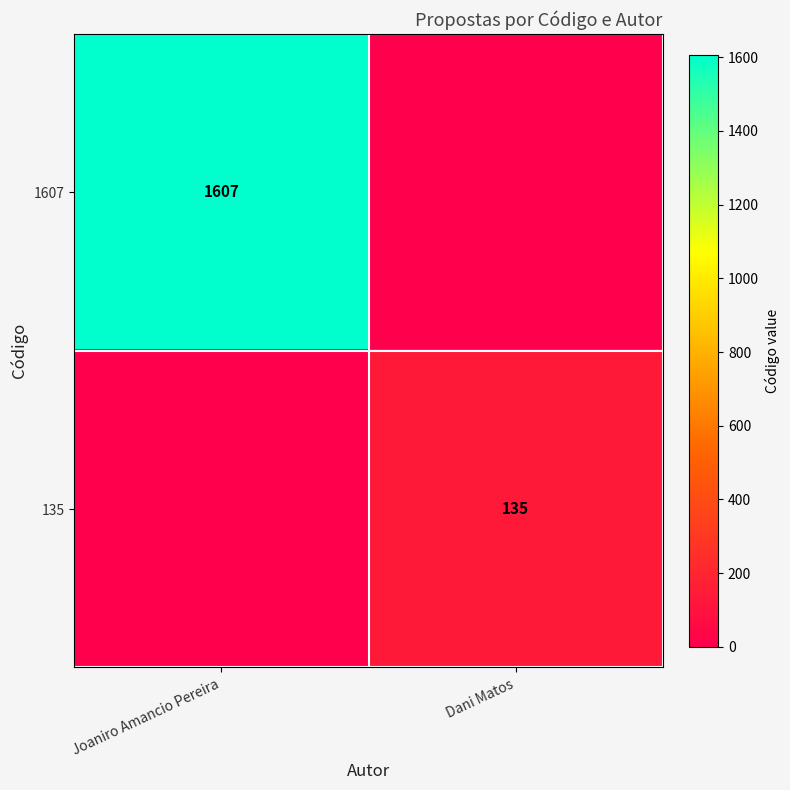

The 135 series shows 135 at Dani Matos. True or false?

True